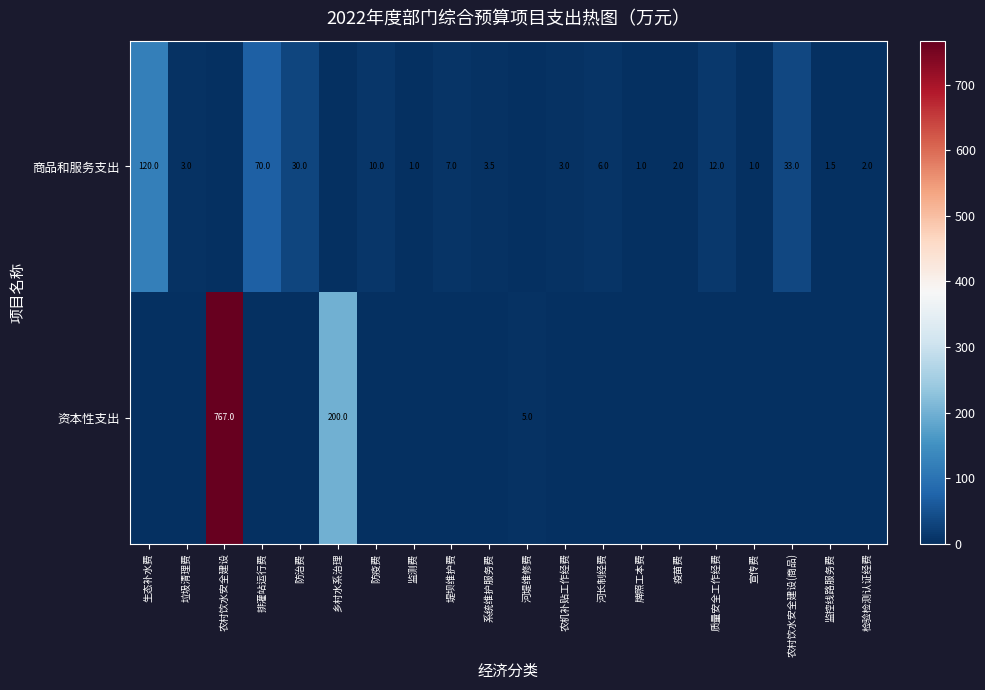

At which category does the chart reach its minimum across all series?

农村饮水安全建设